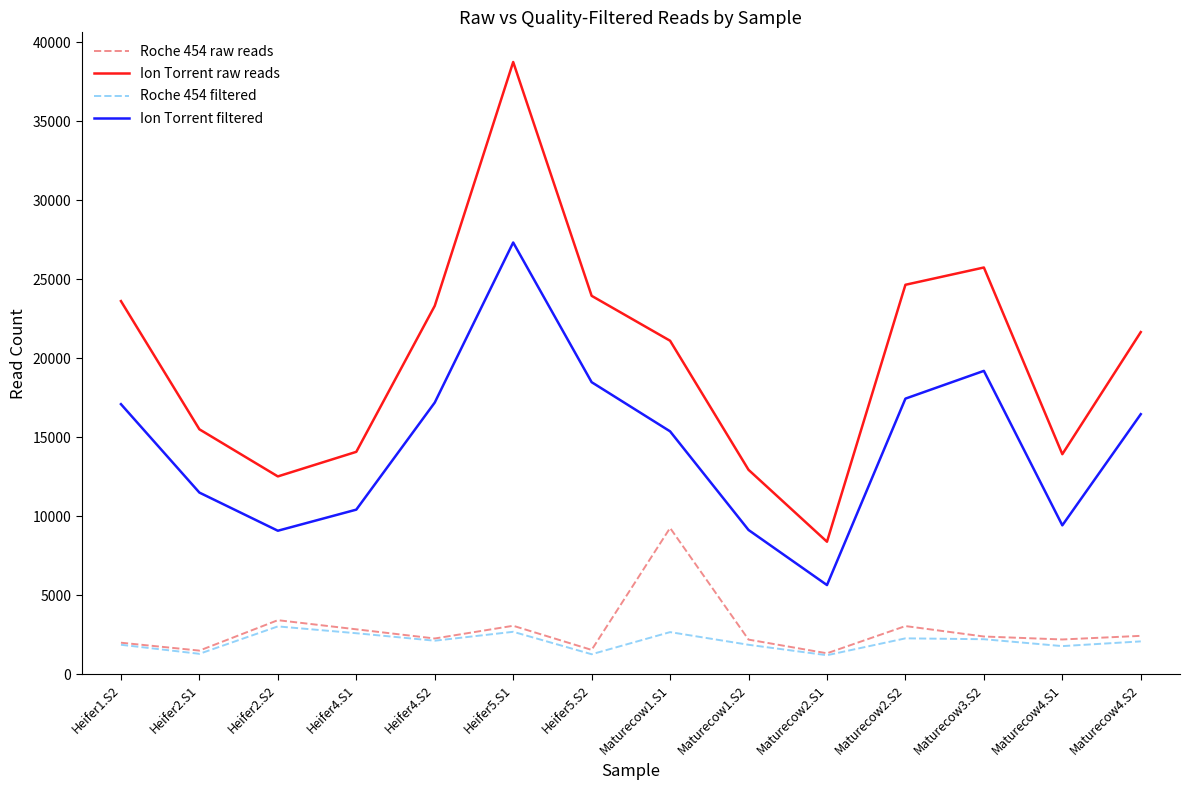

How many interior local peaks does the Ion Torrent raw reads series have?

2